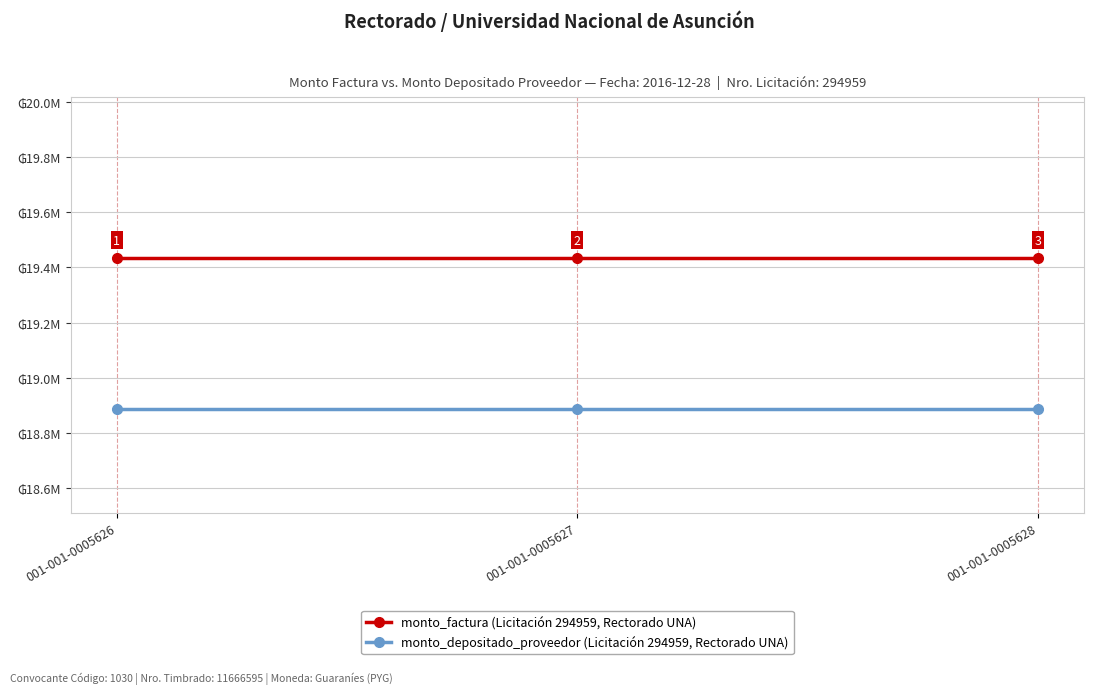

Reading left to right, transcribe all the data shown in this chart.

monto_factura (Licitación 294959, Rectorado UNA): 001-001-0005626=19435535	001-001-0005627=19435535	001-001-0005628=19435535
monto_depositado_proveedor (Licitación 294959, Rectorado UNA): 001-001-0005626=18886968	001-001-0005627=18886968	001-001-0005628=18886968